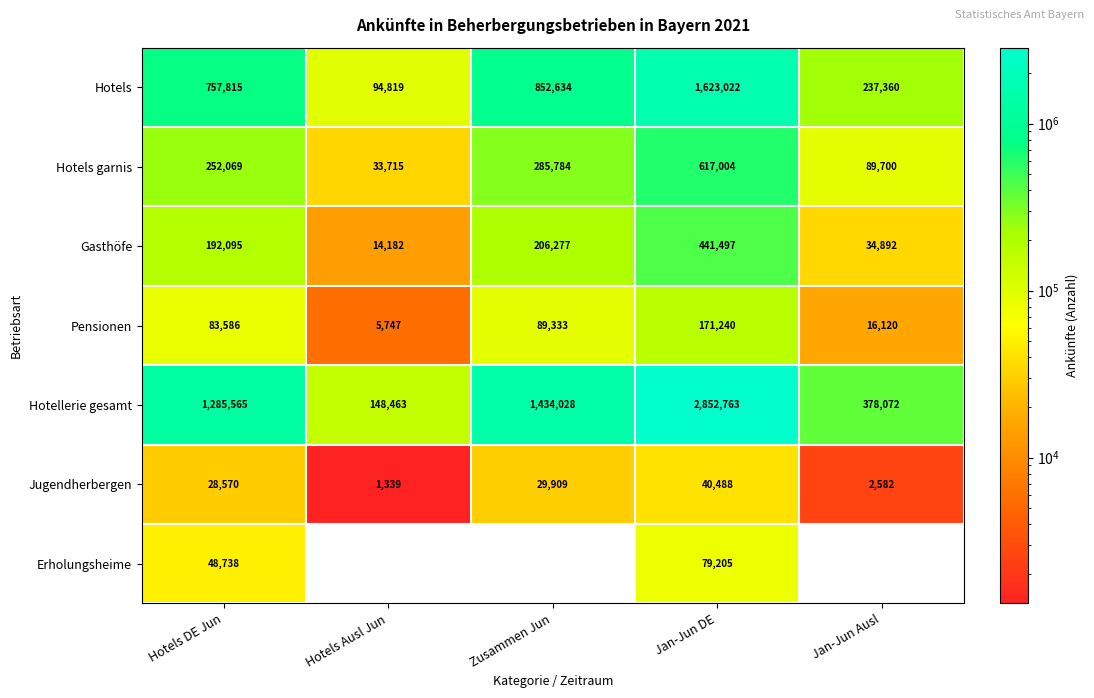

The Jugendherbergen series shows 1339 at Hotels Ausl Jun. True or false?

True